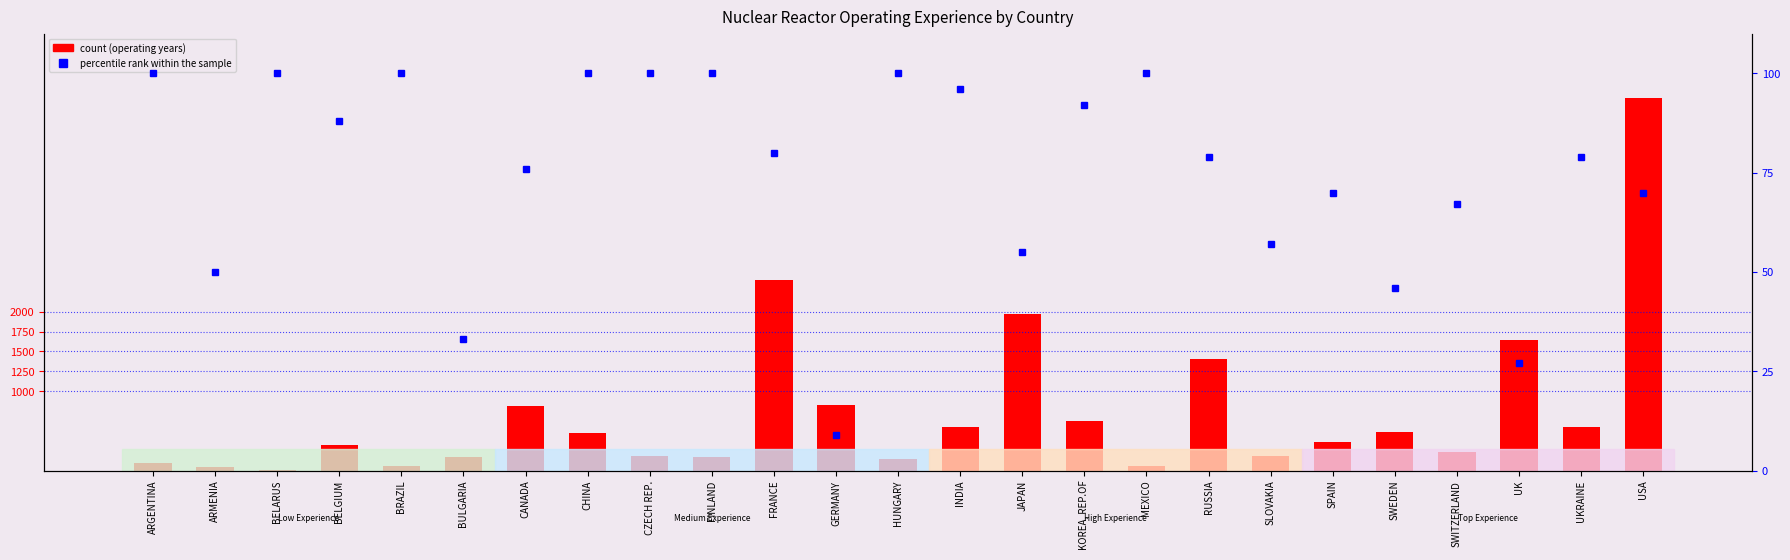

The value of percentile rank within the sample at SPAIN is 70. True or false?

True